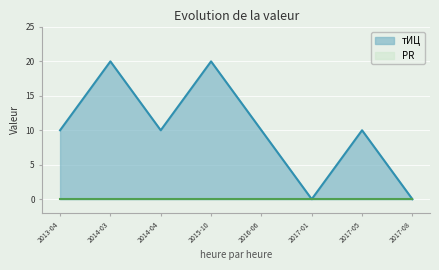

What is the maximum value for тИЦ?

20